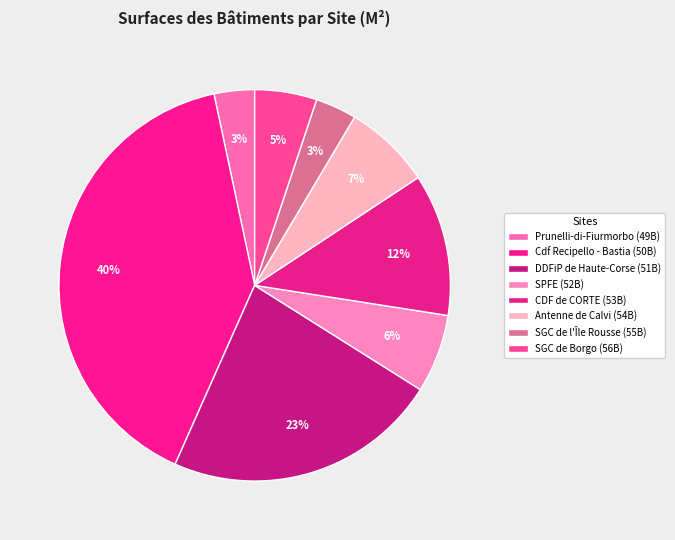

How many slices are in this pie chart?

8